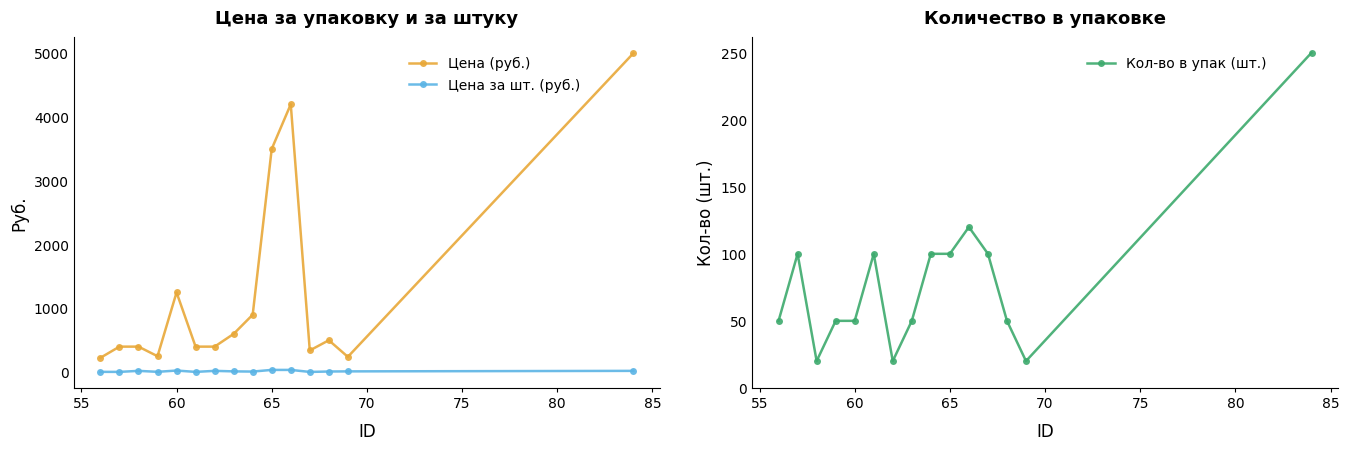

True or false: Цена за шт. (руб.) and Цена (руб.) intersect in this chart.

False